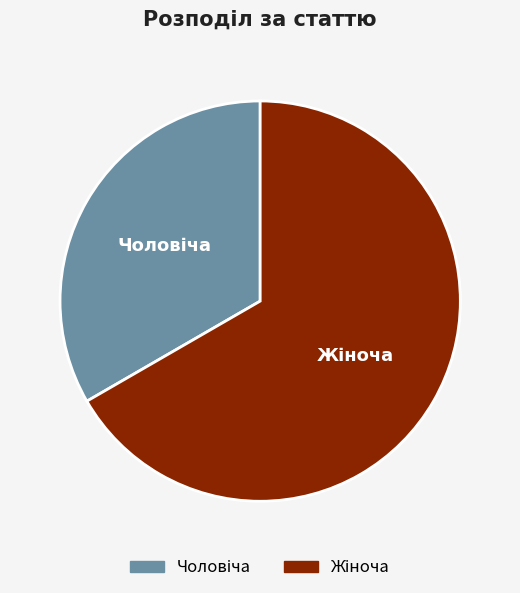

Does any single category account for the majority?

Yes